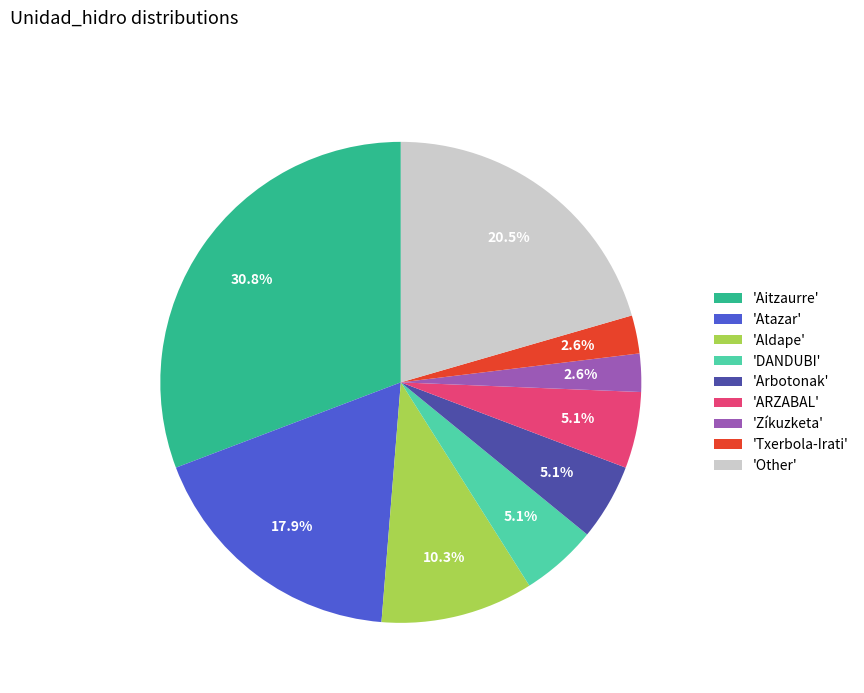

Does 'DANDUBI' account for over 50% of the chart?

No